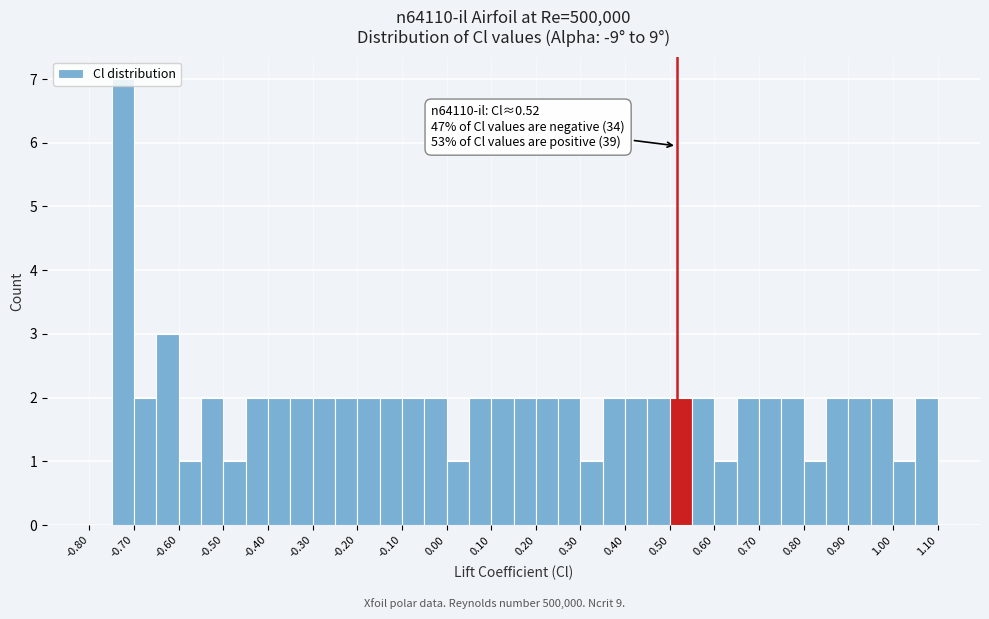

Which range on the x-axis has the tallest bar?

-0.75 to -0.70